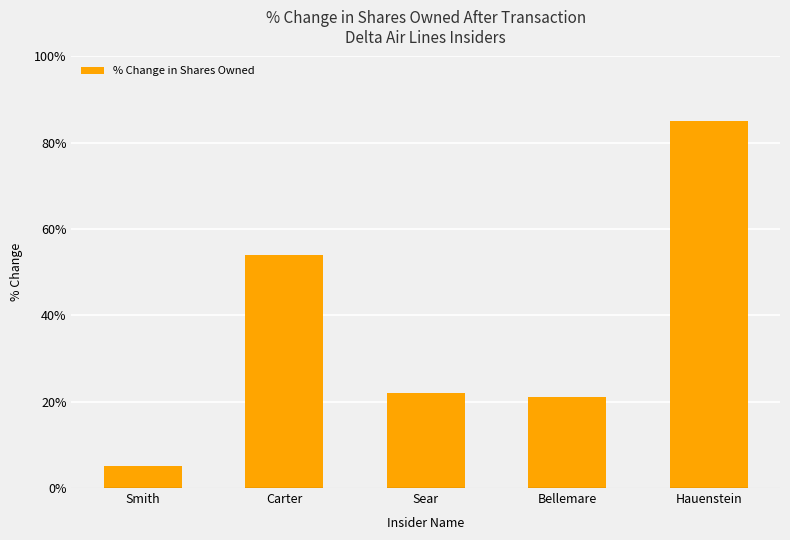

At which label is the value closest to 45?

Carter